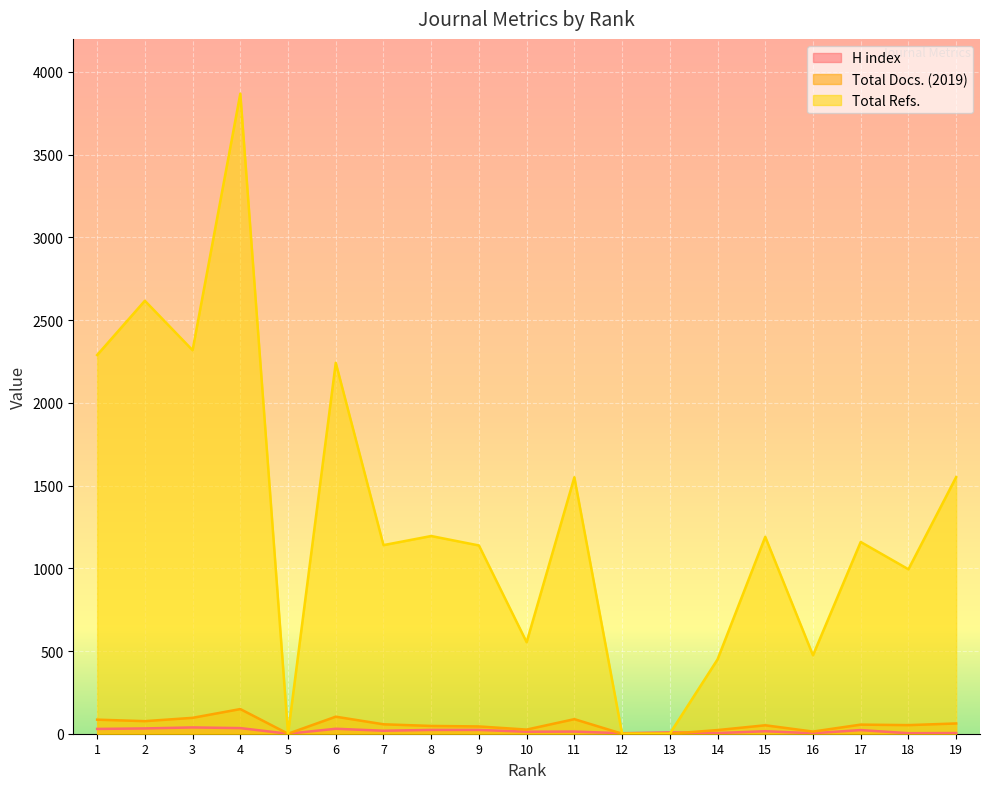

At which category is the sum across all series the highest?

4